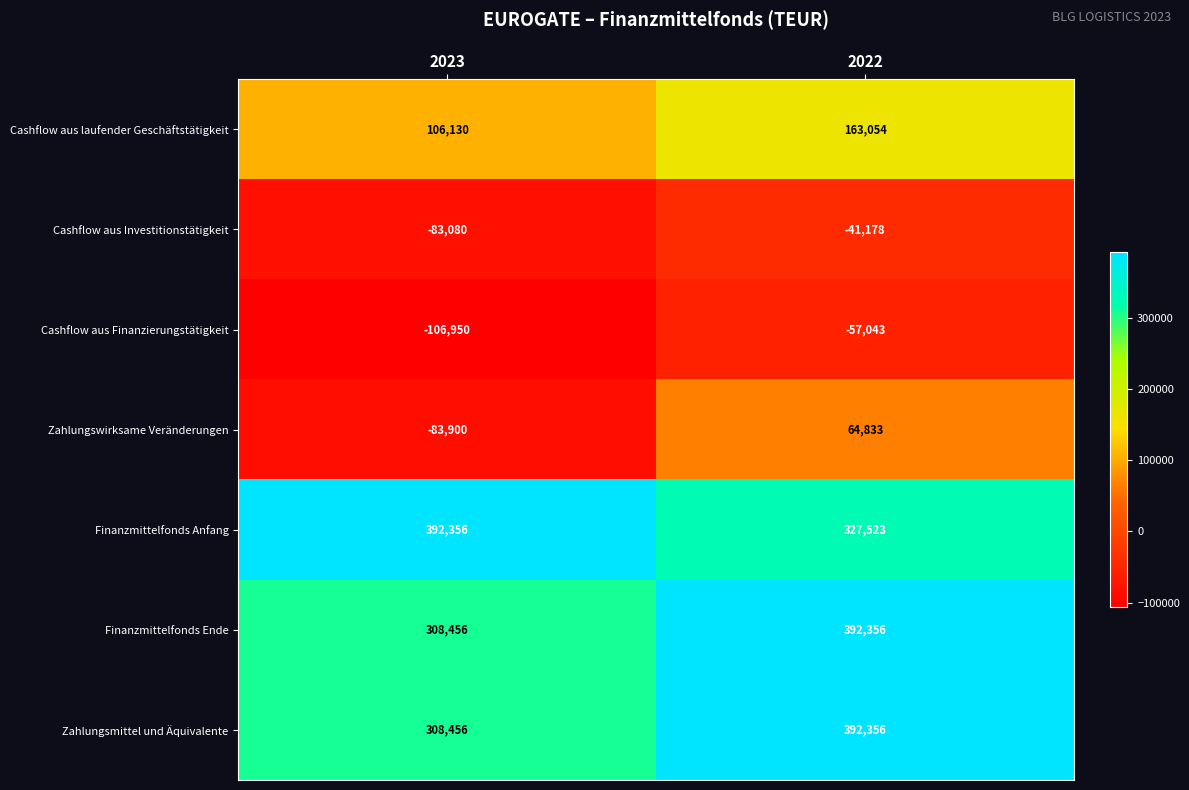

Reading right to left, list all the values displayed in this chart.

Cashflow aus laufender Geschäftstätigkeit: 163054	106130
Cashflow aus Investitionstätigkeit: -41178	-83080
Cashflow aus Finanzierungstätigkeit: -57043	-106950
Zahlungswirksame Veränderungen: 64833	-83900
Finanzmittelfonds Anfang: 327523	392356
Finanzmittelfonds Ende: 392356	308456
Zahlungsmittel und Äquivalente: 392356	308456